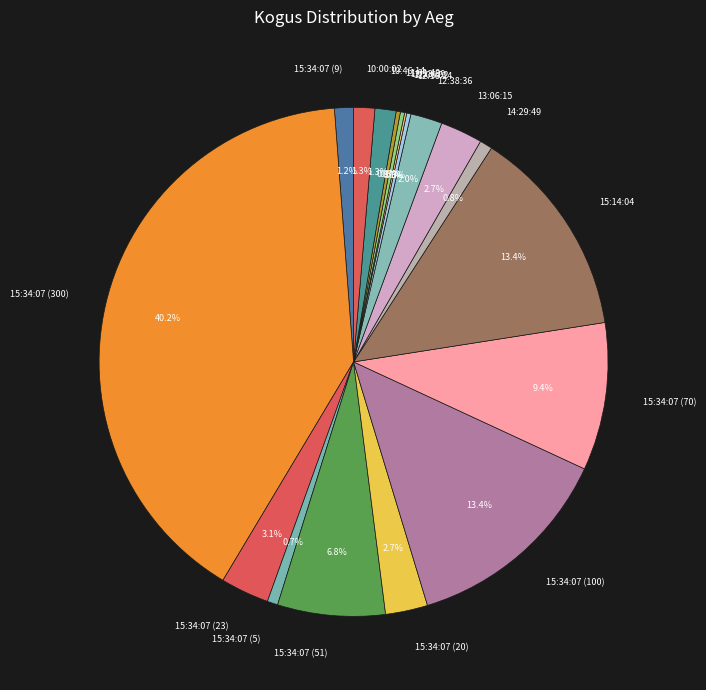

How much of the chart is everything except 15:34:07 (20)?

97.3%